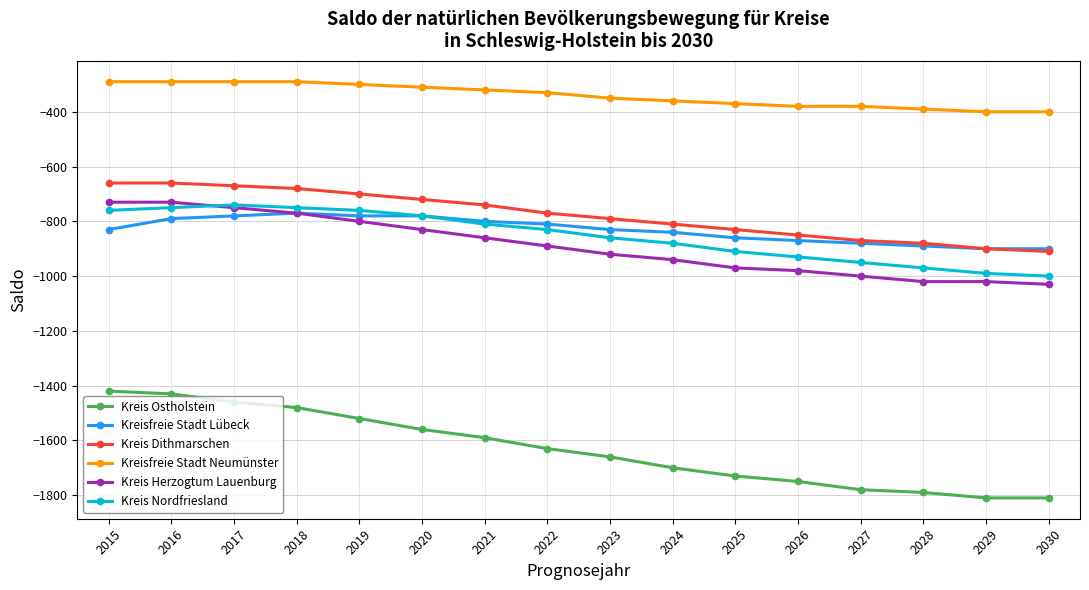

Does the chart have visible grid lines?

Yes